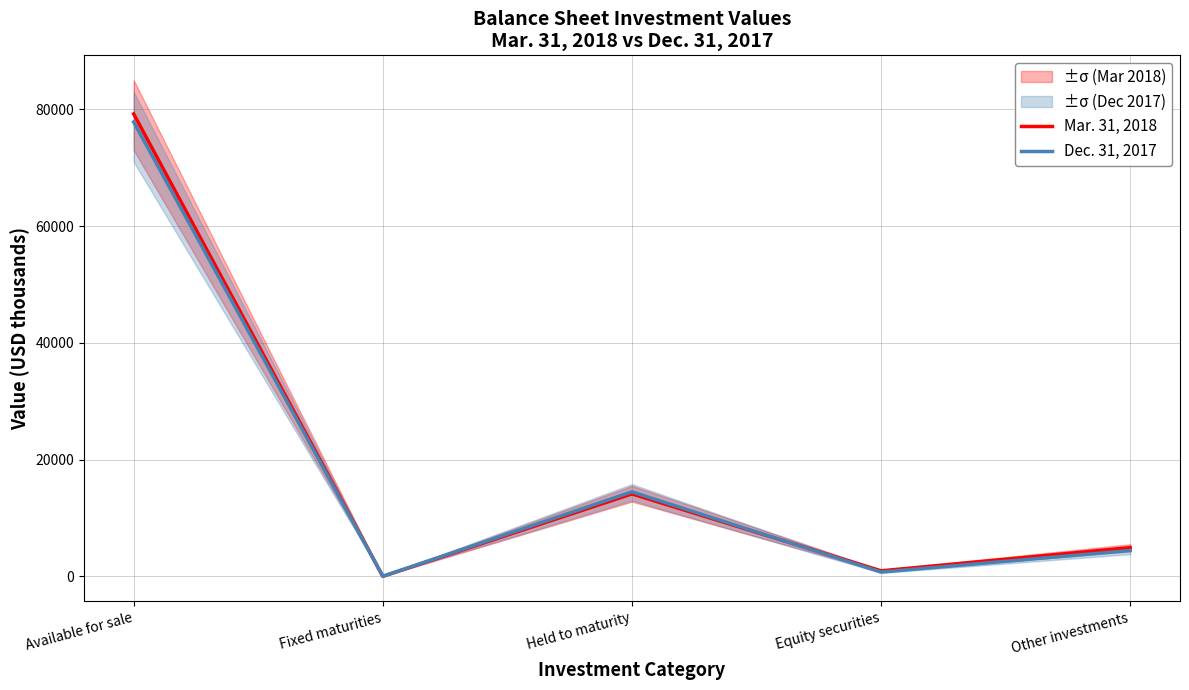

How many values in the Dec. 31, 2017 series are below 4417?

2